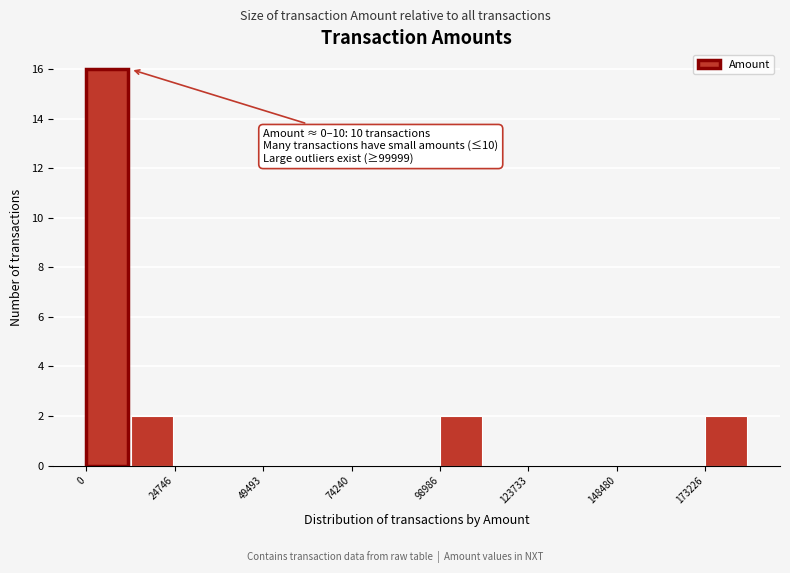

Read against the x-axis, roughly where is the centre of the tallest bar?

5000